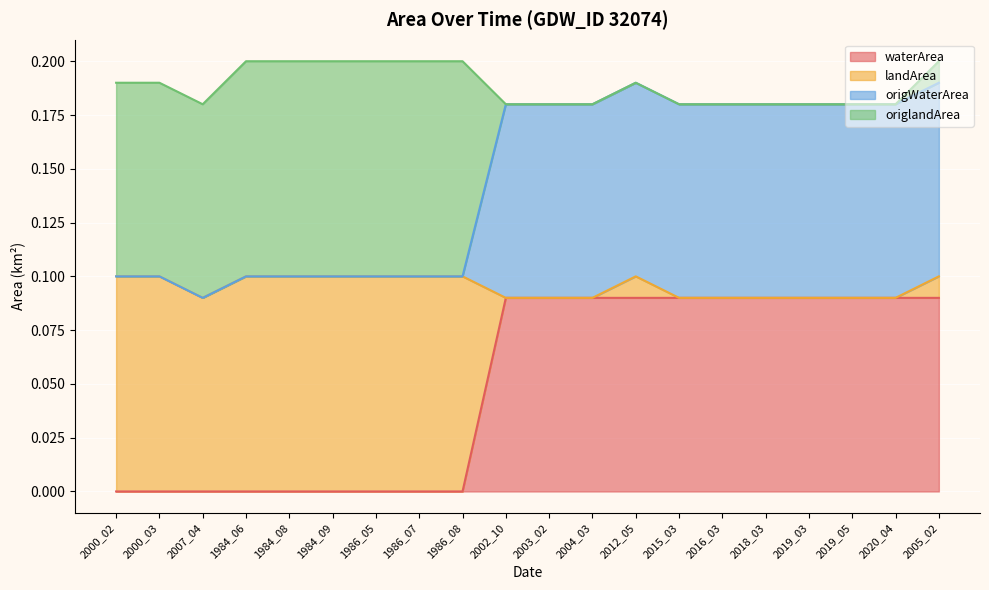

What is the value of the landArea point at the 1st from the left?

0.1